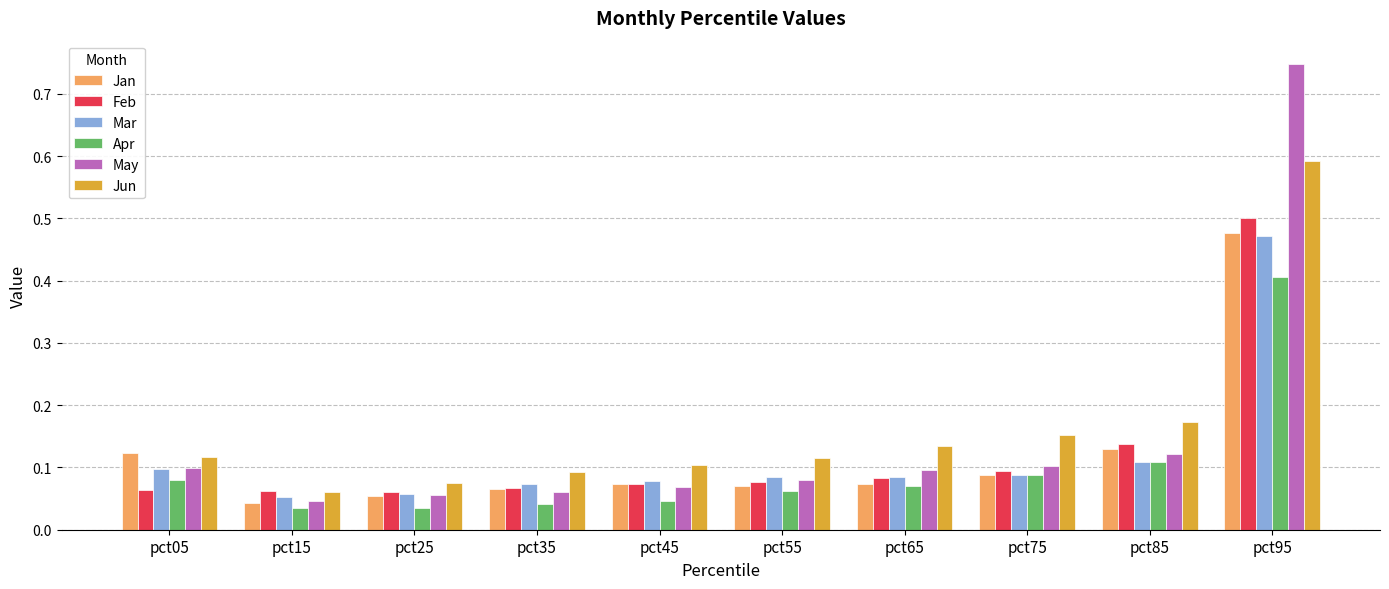

Which series changed the most between pct15 and pct85?

Jun